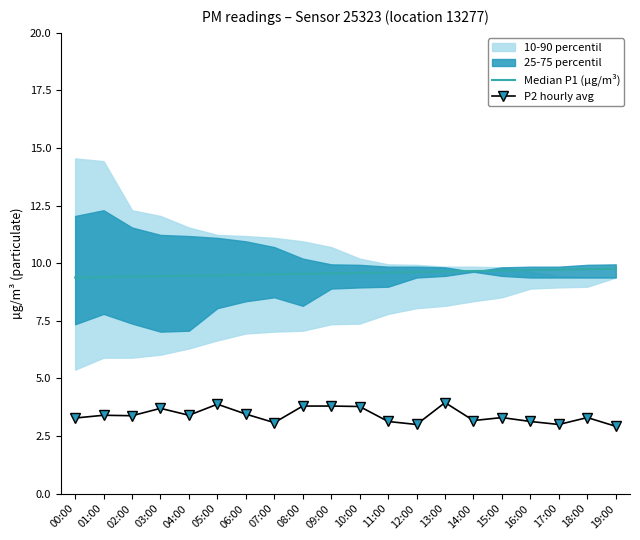

Which category has the highest value in the Median P1 (µg/m³) series?

19:00